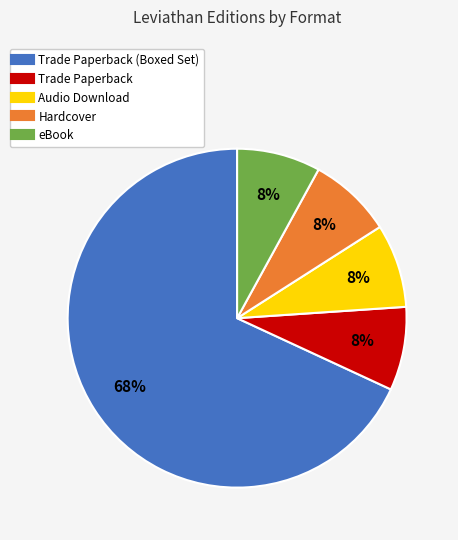

To the nearest percent, what is the average slice percentage?

20%